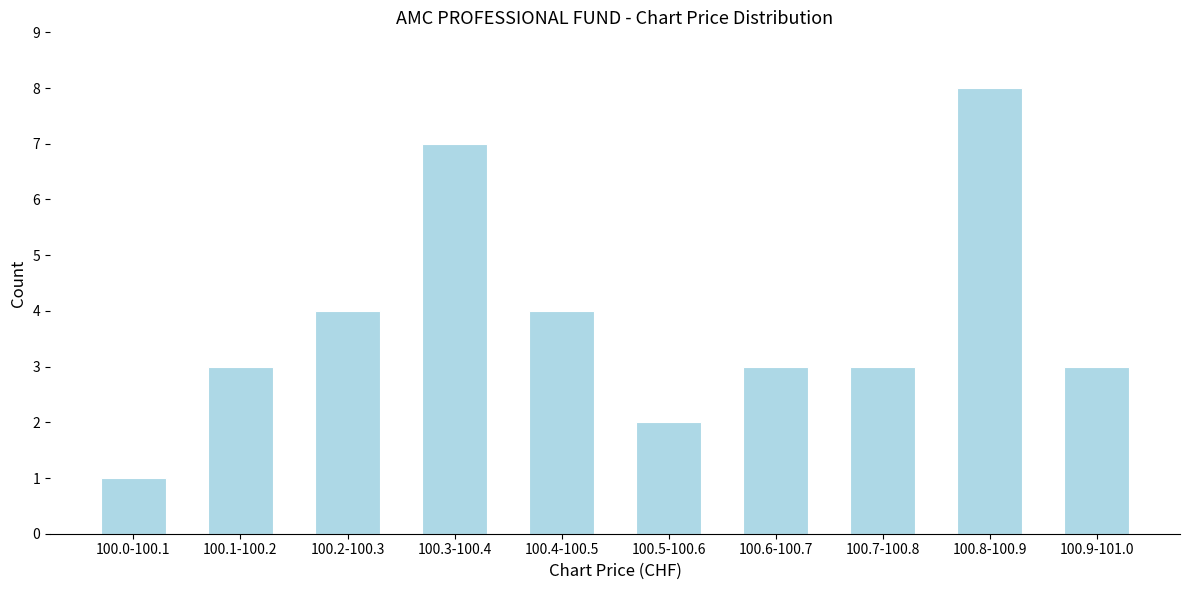

Reading left to right, transcribe all the data shown in this chart.

100.0-100.1=1	100.1-100.2=3	100.2-100.3=4	100.3-100.4=7	100.4-100.5=4	100.5-100.6=2	100.6-100.7=3	100.7-100.8=3	100.8-100.9=8	100.9-101.0=3